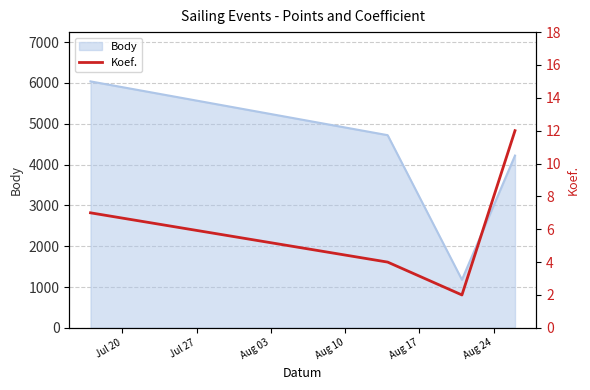

How many values exceed 7?

1